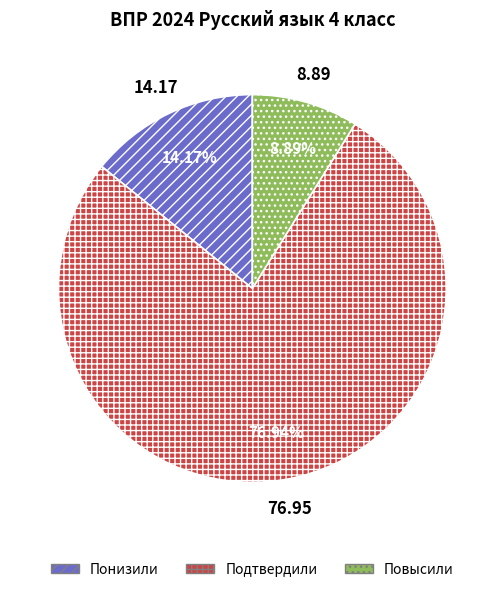

To the nearest percent, what is the average slice percentage?

33%